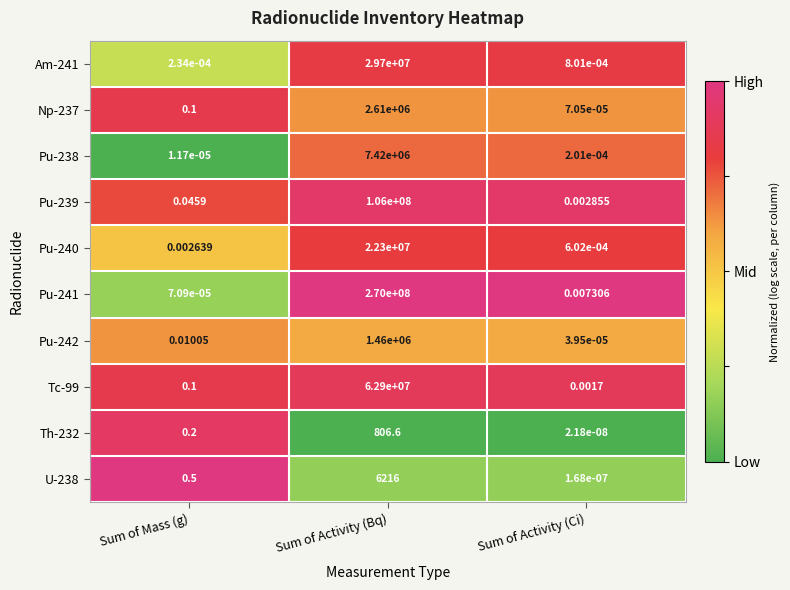

How many distinct data groups are displayed?

10